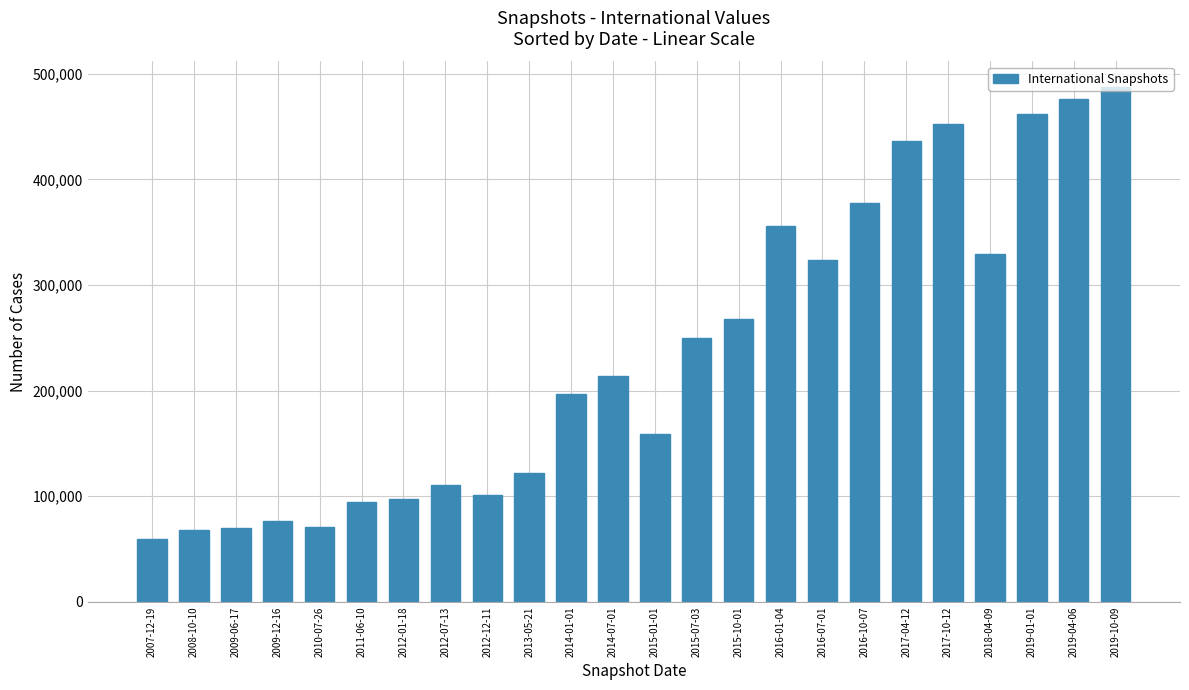

What is the ratio of the value at 2012-12-11 to the value at 2018-04-09?

0.3